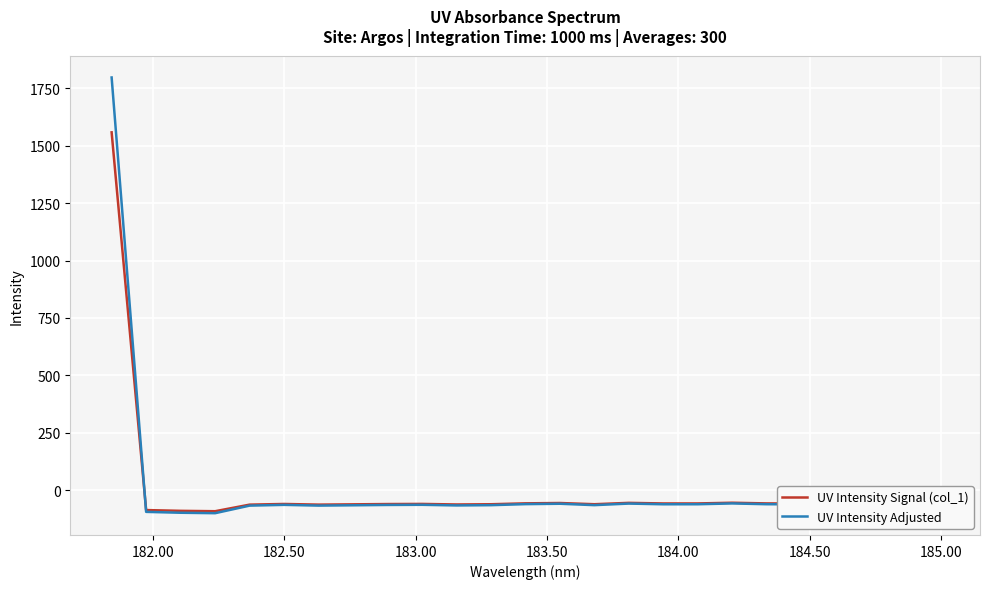

Rank the series by their maximum value, from lowest to highest.

UV Intensity Signal (col_1), UV Intensity Adjusted